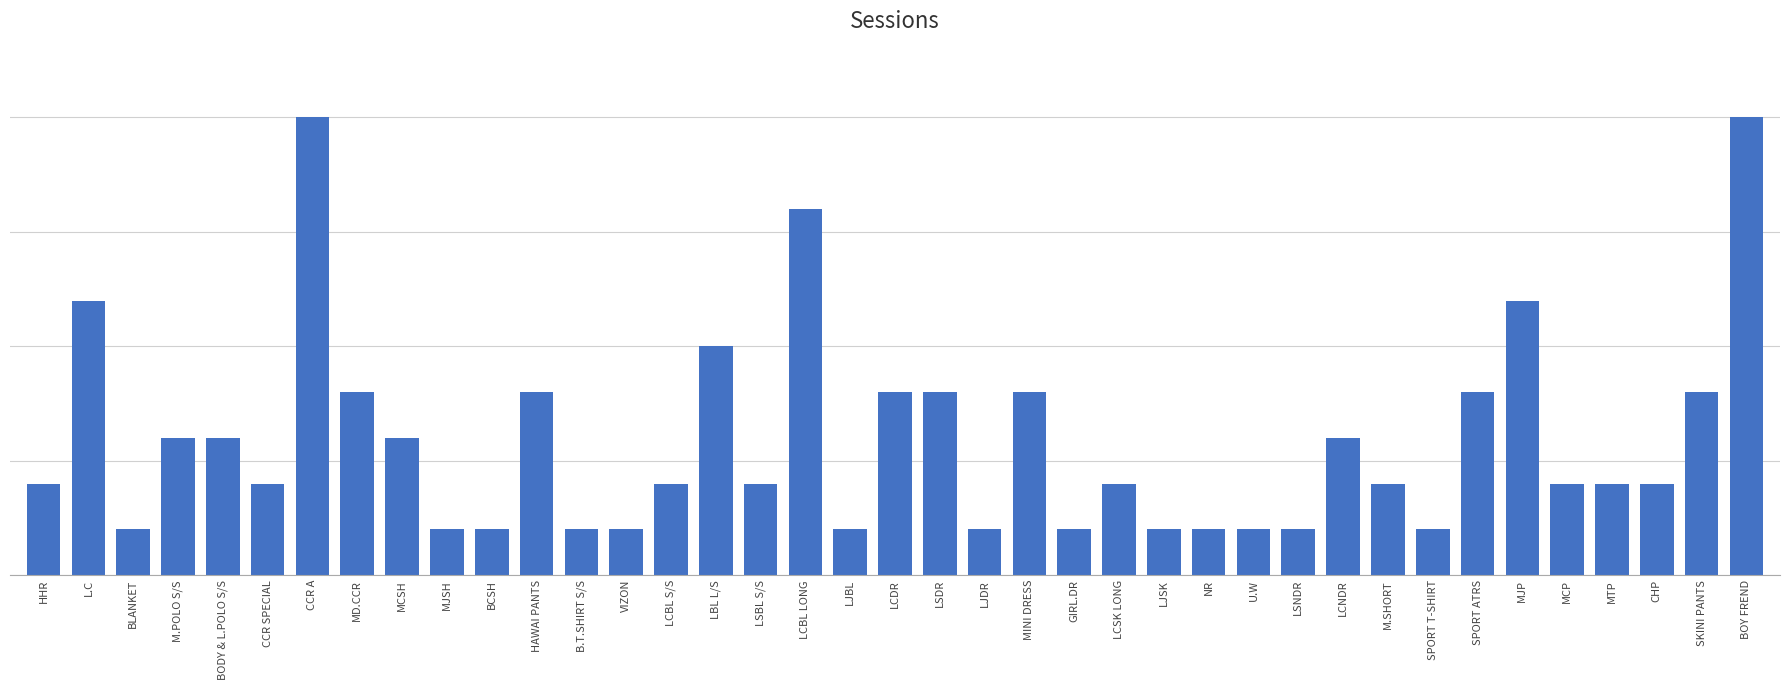

At which category does the chart reach its minimum across all series?

BLANKET